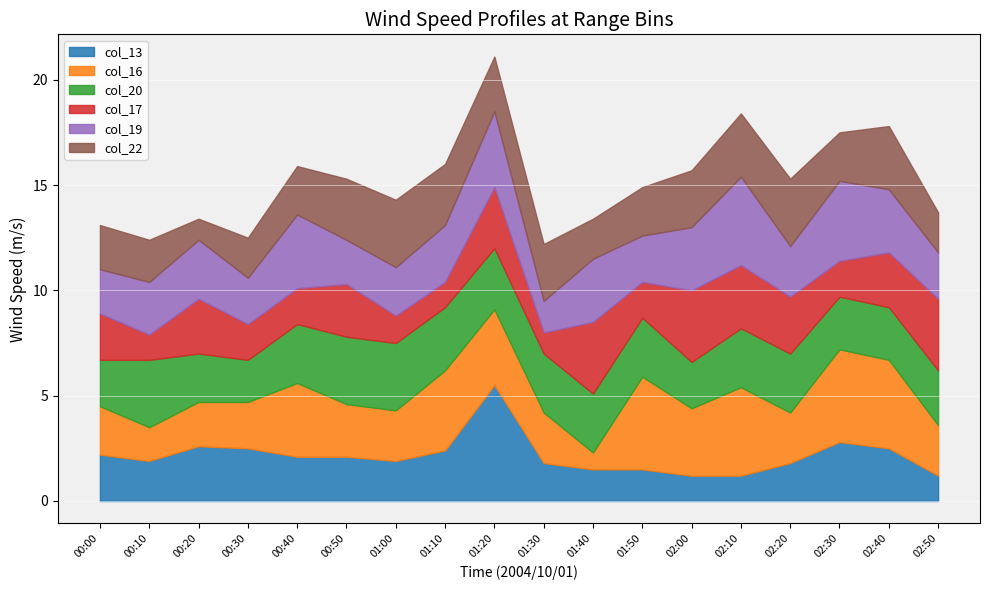

How many distinct data groups are displayed?

6